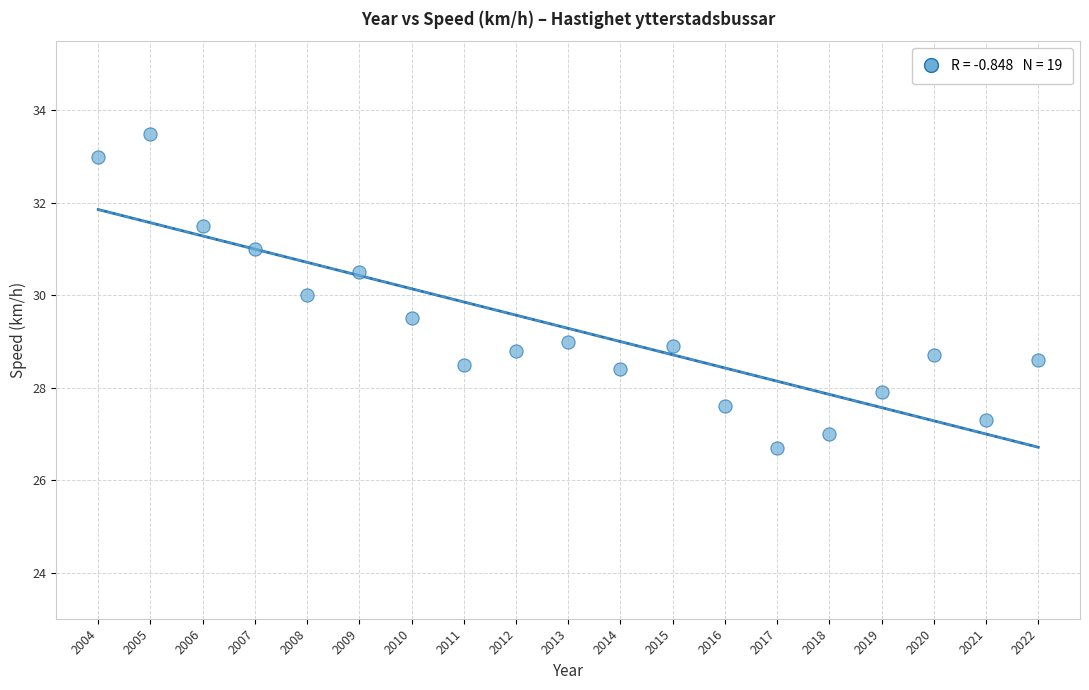

What is the range of X values (max minus min)?

18.0